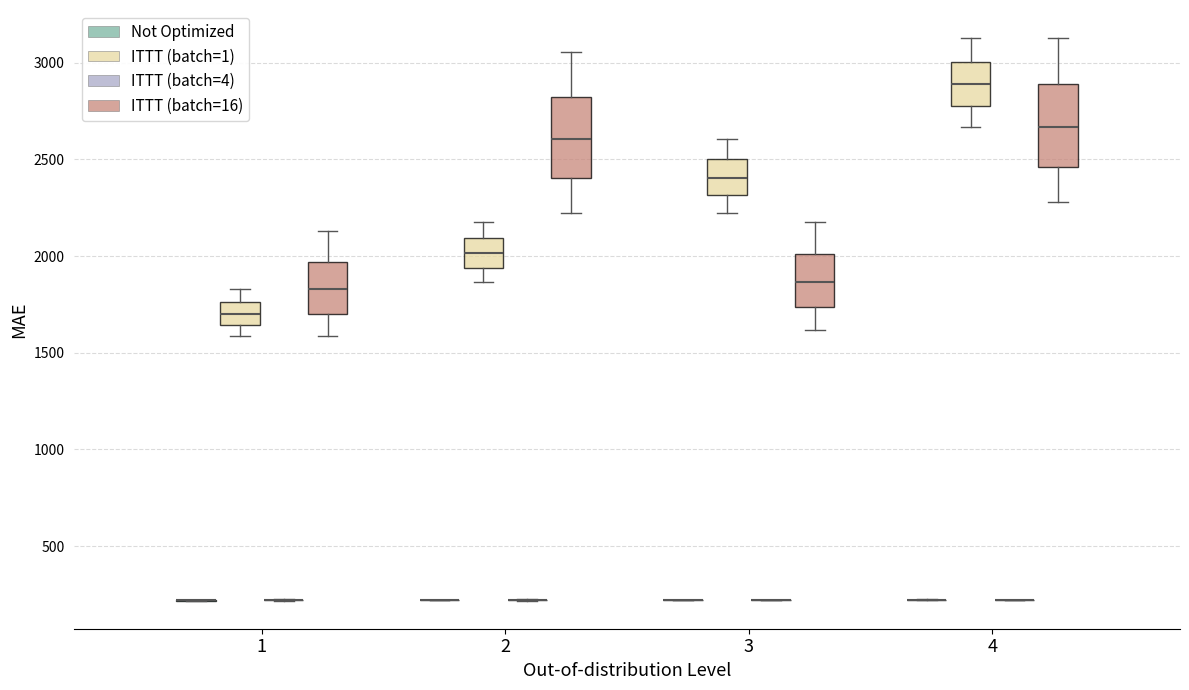

Where does the median line of the box for 2 (ITTT (batch=1)) sit on the y-axis? The values are not printed on the chart, so give them approximately, as read against the axis.

2000